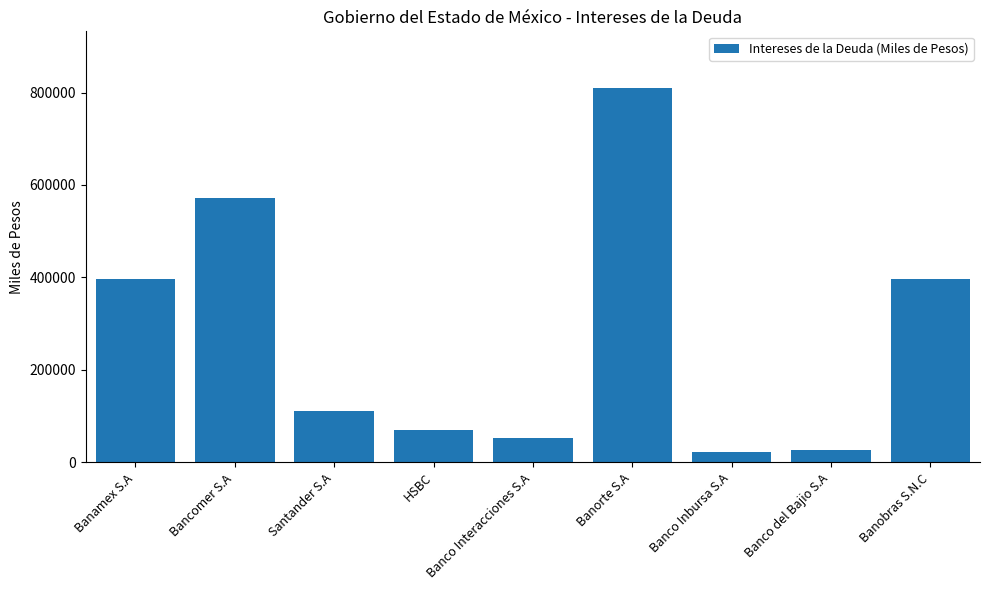

Where does the data first go above 111145?

Banamex S.A